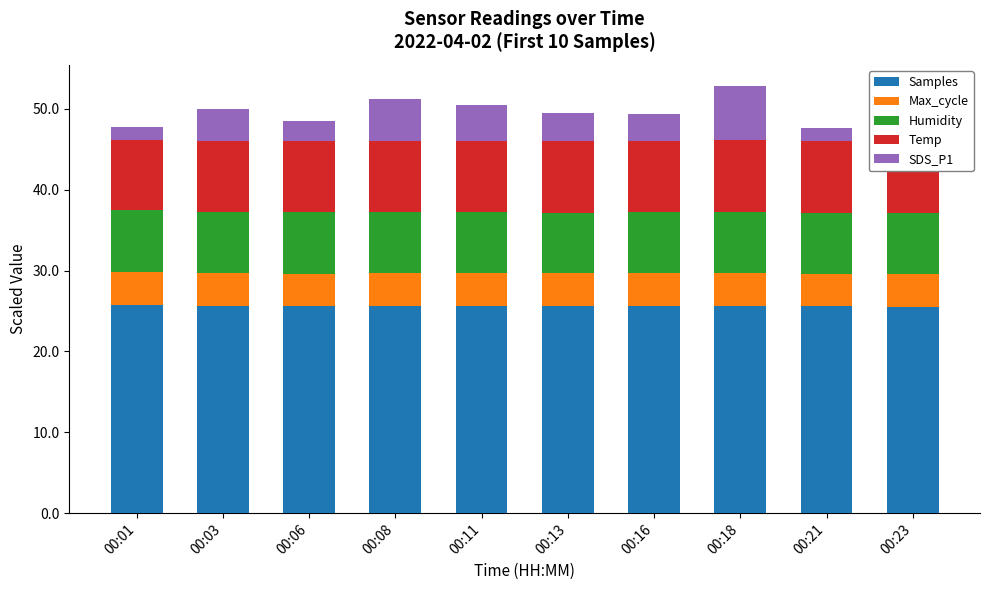

Reading left to right, list all the values displayed in this chart.

Samples: 00:01=25.8	00:03=25.7	00:06=25.6	00:08=25.6	00:11=25.7	00:13=25.7	00:16=25.7	00:18=25.6	00:21=25.6	00:23=25.5
Max_cycle: 00:01=4.1	00:03=4.0	00:06=4.0	00:08=4.1	00:11=4.0	00:13=4.0	00:16=4.0	00:18=4.1	00:21=4.0	00:23=4.1
Humidity: 00:01=7.6	00:03=7.6	00:06=7.6	00:08=7.5	00:11=7.5	00:13=7.5	00:16=7.5	00:18=7.6	00:21=7.6	00:23=7.5
Temp: 00:01=8.8	00:03=8.8	00:06=8.8	00:08=8.8	00:11=8.9	00:13=8.9	00:16=8.9	00:18=8.9	00:21=8.9	00:23=8.9
SDS_P1: 00:01=1.5	00:03=4.0	00:06=2.4	00:08=5.1	00:11=4.4	00:13=3.5	00:16=3.3	00:18=6.7	00:21=1.6	00:23=2.2